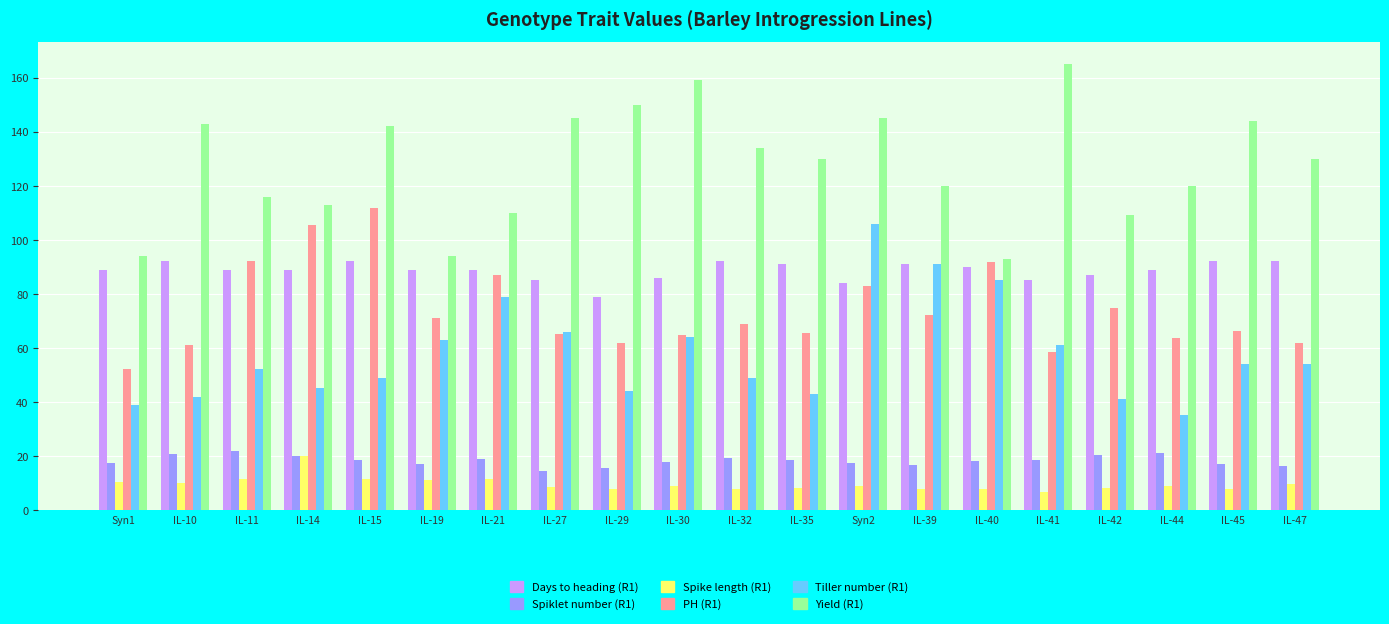

What is the value of the PH (R1) bar at the 5th from the left?

111.7